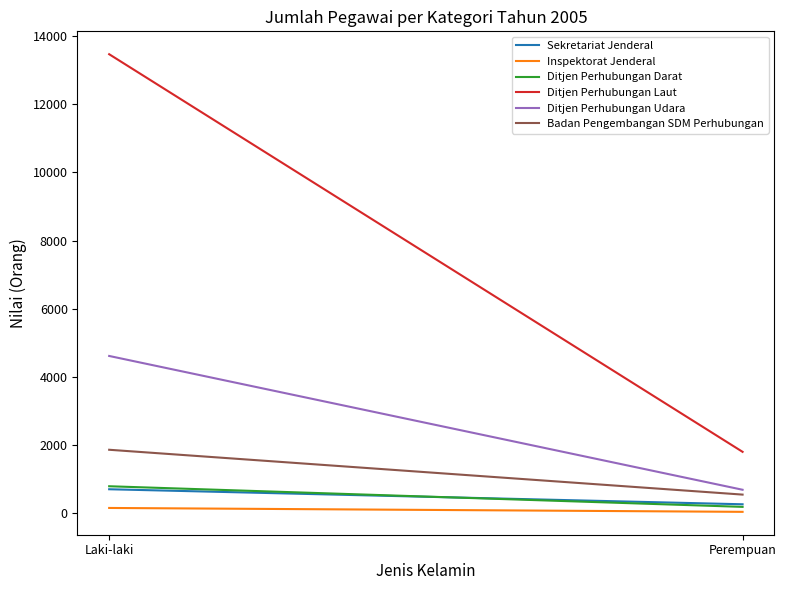

Reading left to right, list all the values displayed in this chart.

Sekretariat Jenderal: 703	262
Inspektorat Jenderal: 154	40
Ditjen Perhubungan Darat: 791	186
Ditjen Perhubungan Laut: 13471	1801
Ditjen Perhubungan Udara: 4615	688
Badan Pengembangan SDM Perhubungan: 1862	546